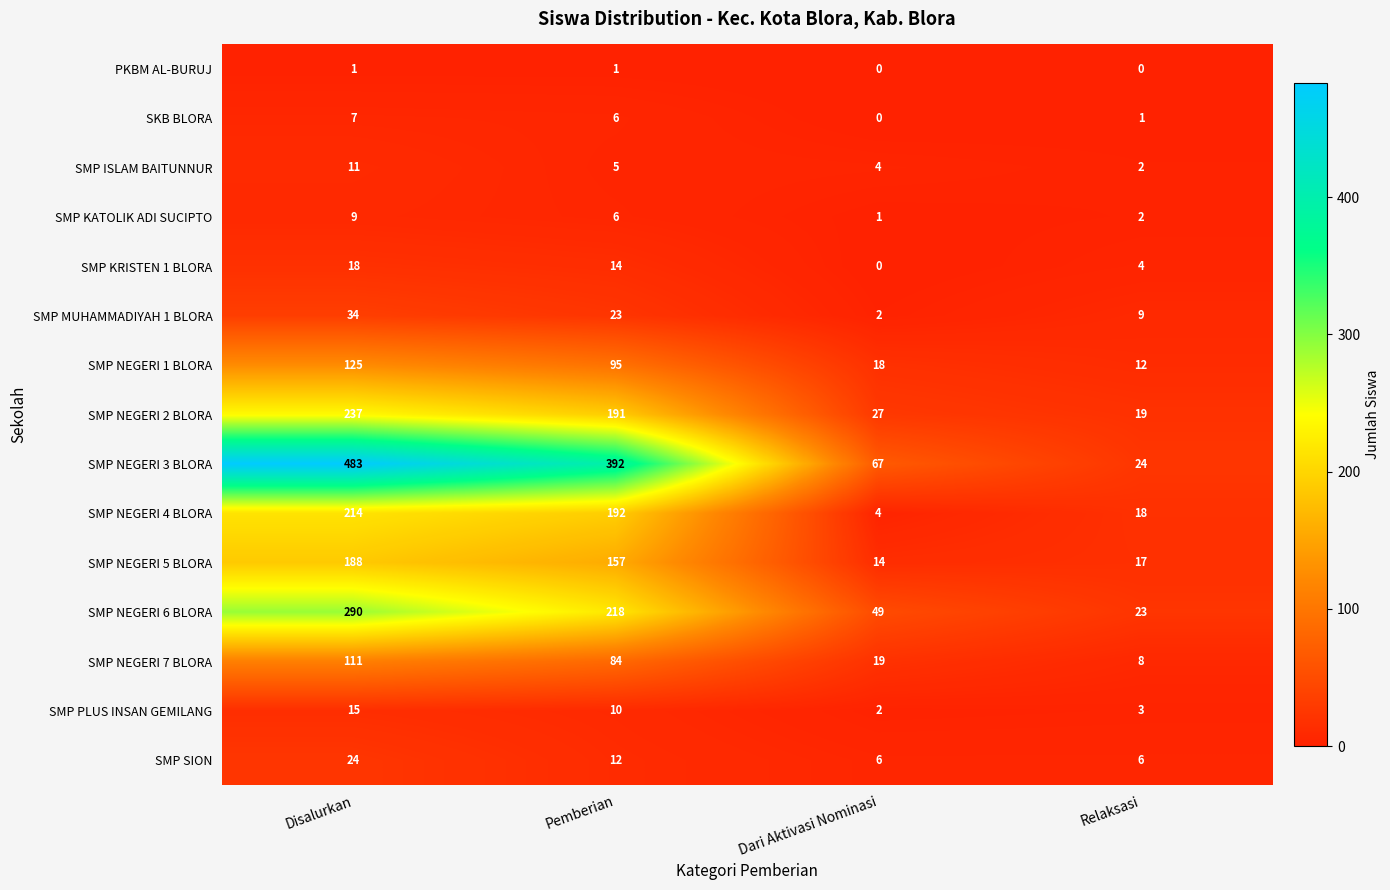

At which label is SMP NEGERI 7 BLORA closest to 59?

Pemberian